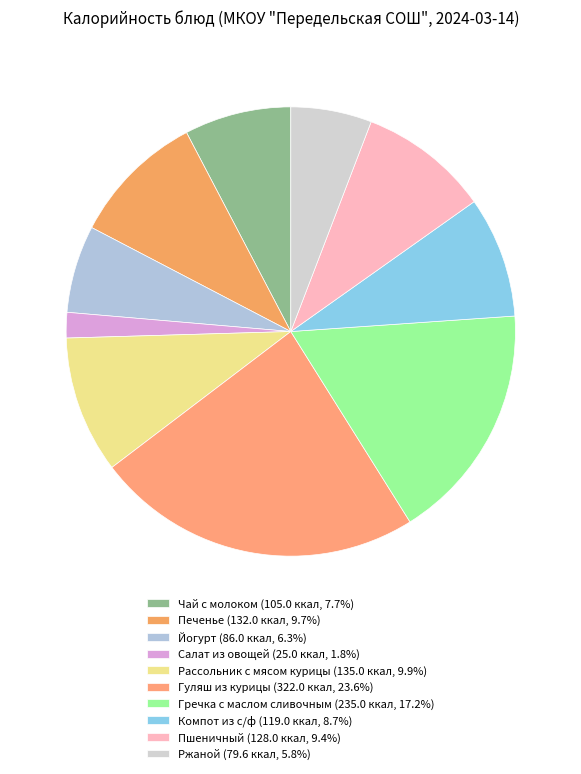

Is it true that Гречка с маслом сливочным is 17% of the pie?

True